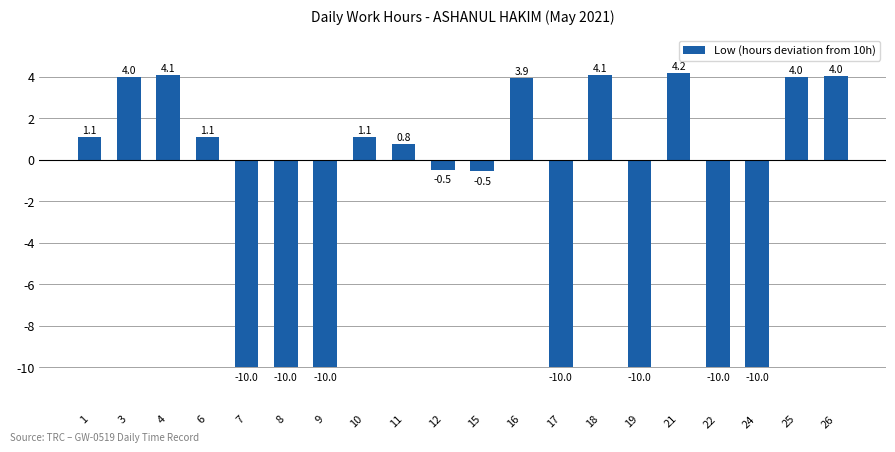

How many values are below zero?

9